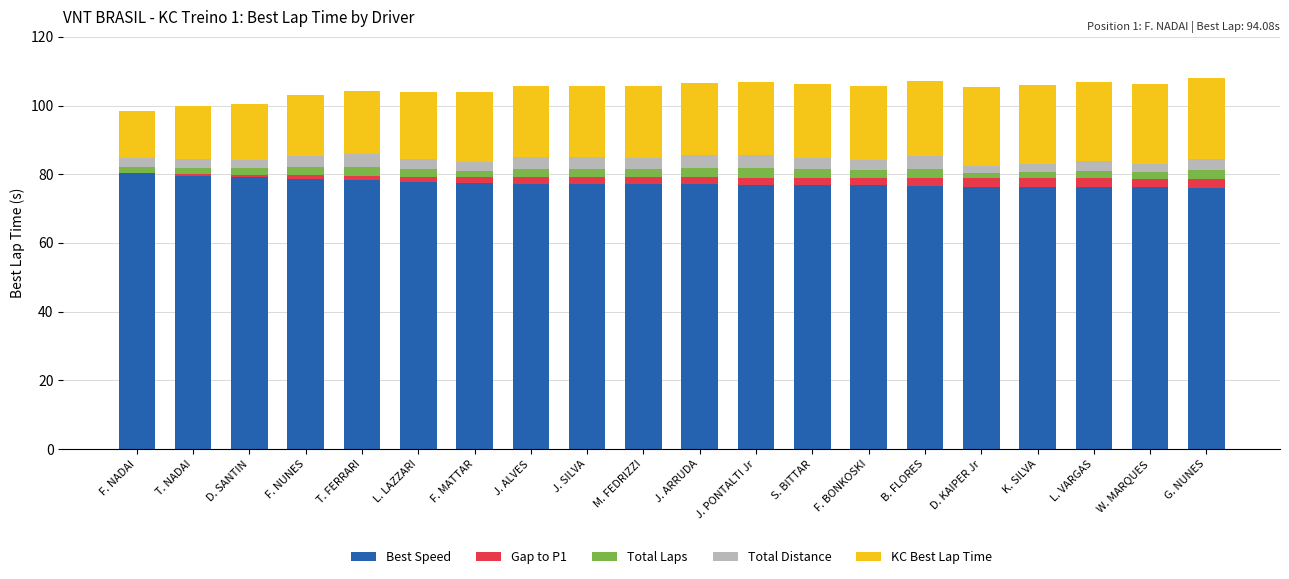

The Best Speed series shows 77.7 at L. LAZZARI. True or false?

True